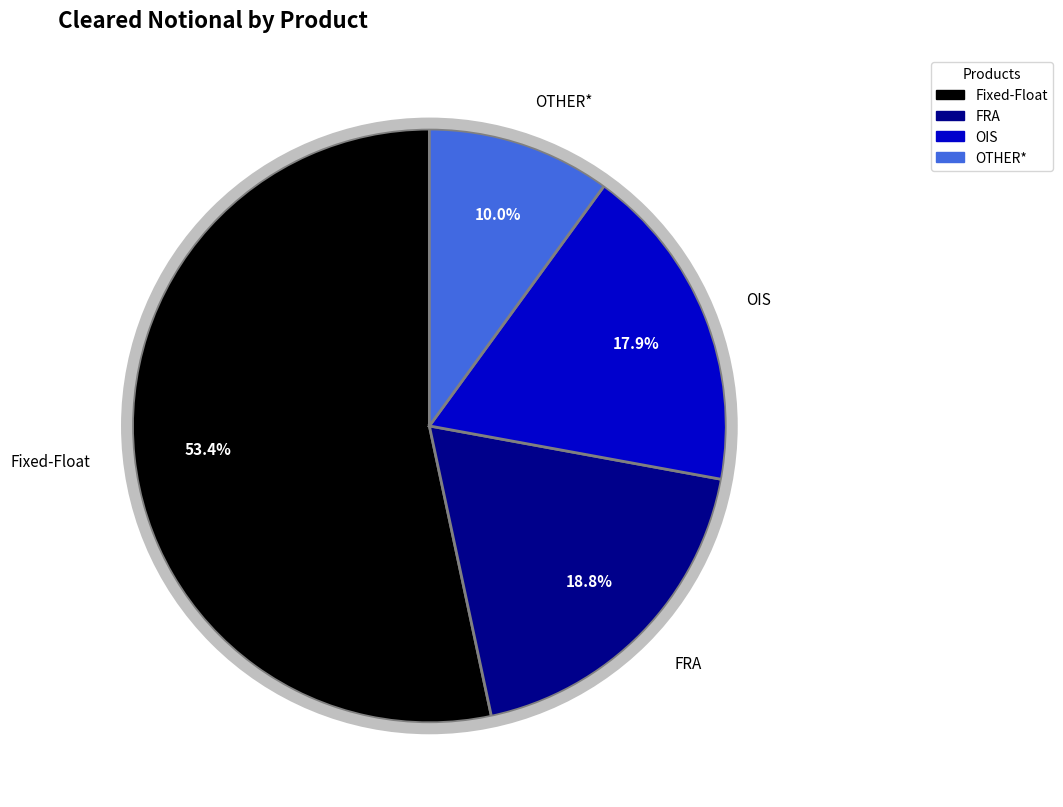

True or false: Fixed-Float accounts for 65% of the total.

False